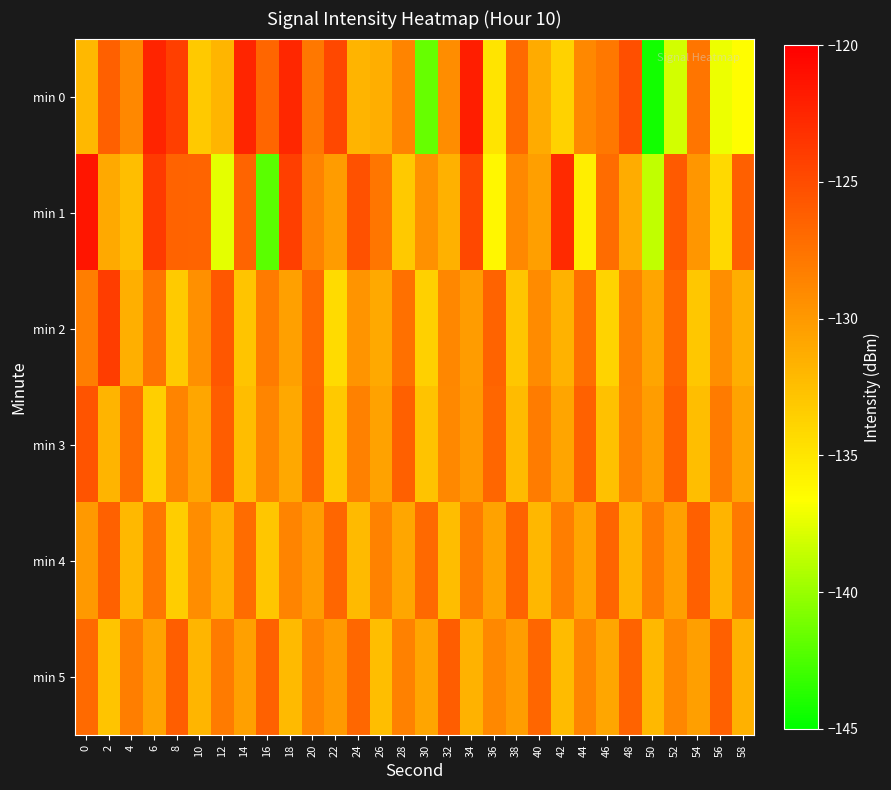

How many series are shown in this chart?

6